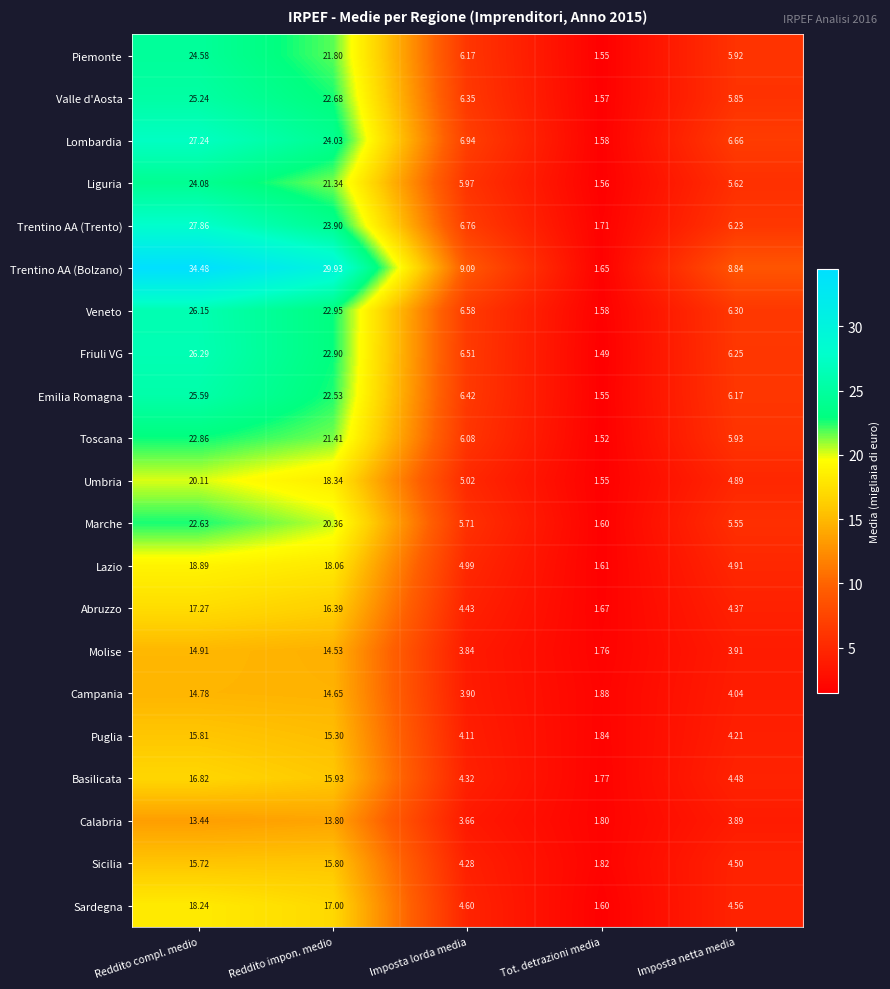

How many distinct data groups are displayed?

21